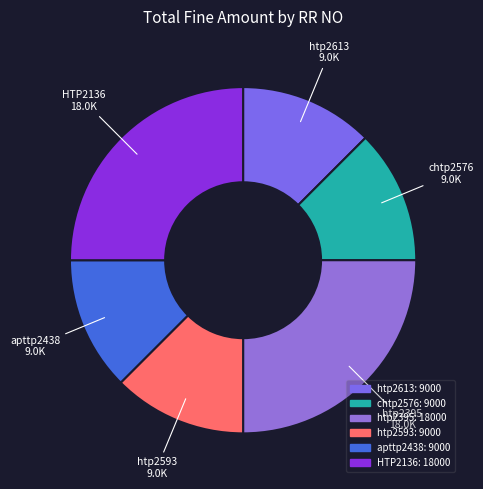

True or false: chtp2576 accounts for 1% of the total.

False